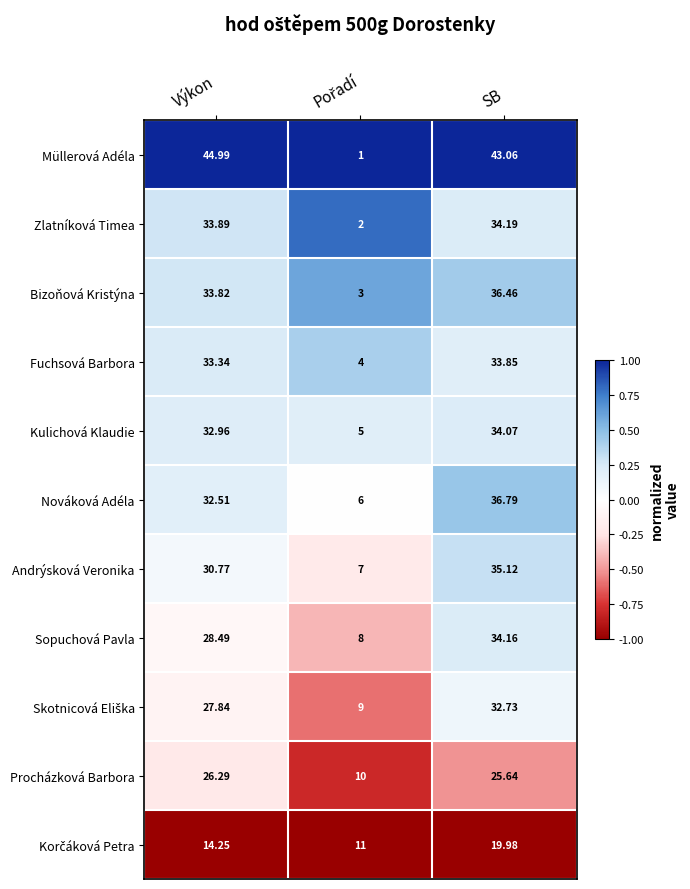

Where does the Müllerová Adéla series first go above 43?

Výkon